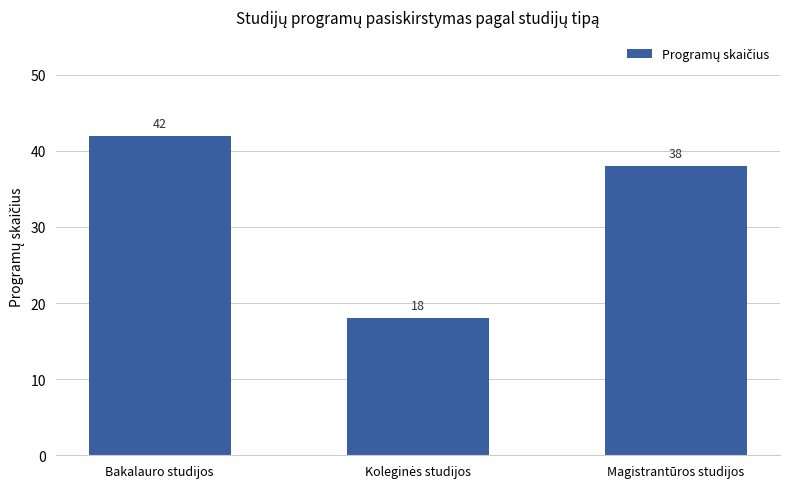

Reading left to right, list all the values displayed in this chart.

42	18	38